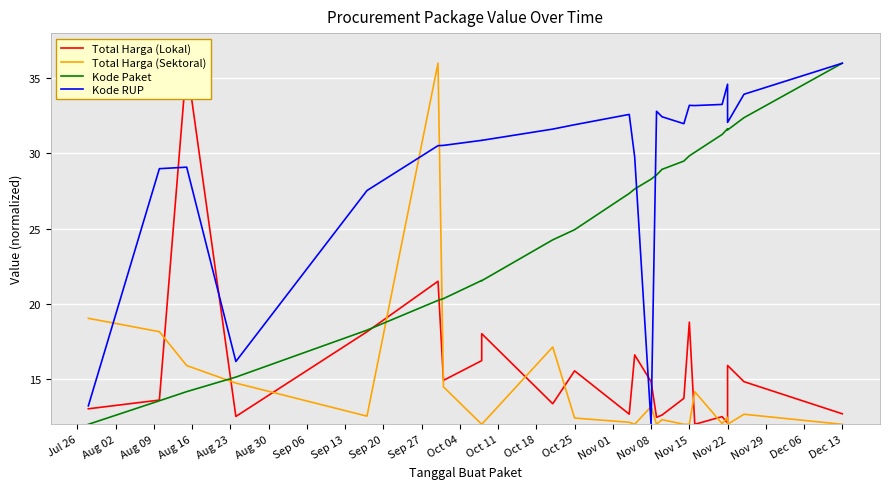

At which label does Kode Paket reach its minimum?

Jul 26